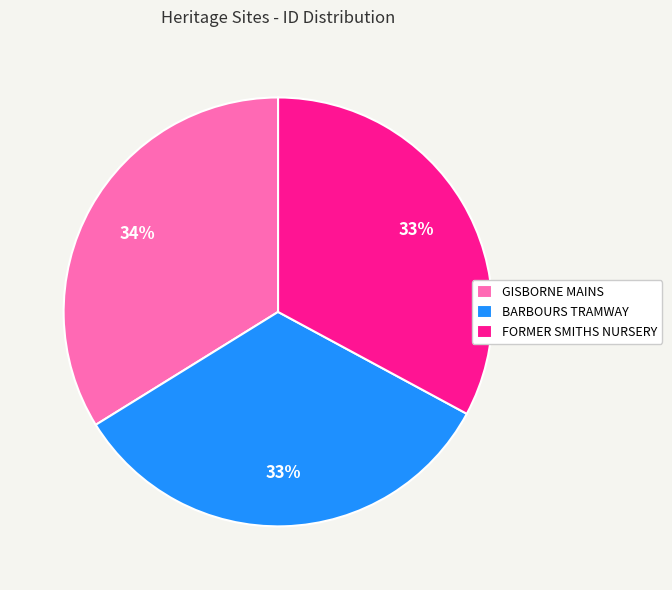

Which has a higher value, GISBORNE MAINS or FORMER SMITHS NURSERY?

GISBORNE MAINS